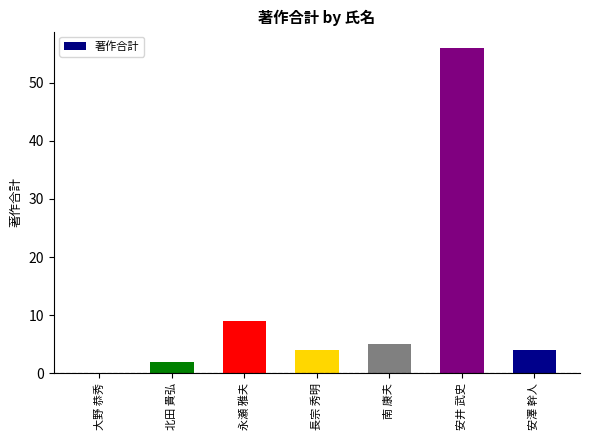

Reading right to left, list all the values displayed in this chart.

4	56	5	4	9	2	0